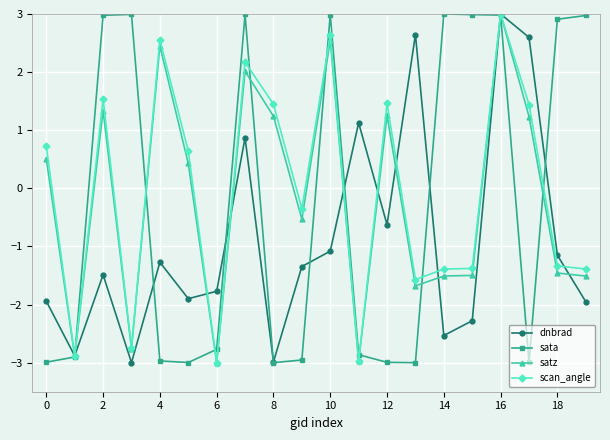

What is the sum of all satz values?

-3.8